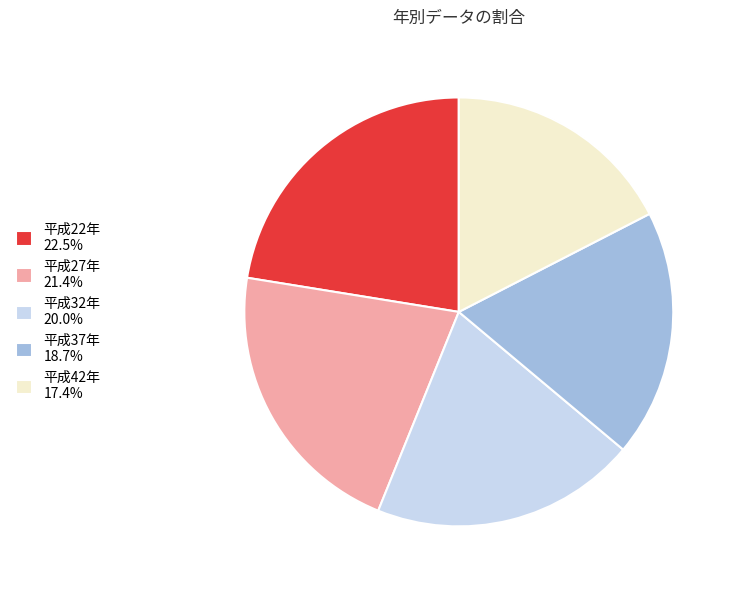

What is the ratio of the value at 平成37年 18.7% to the value at 平成22年 22.5%?

0.8